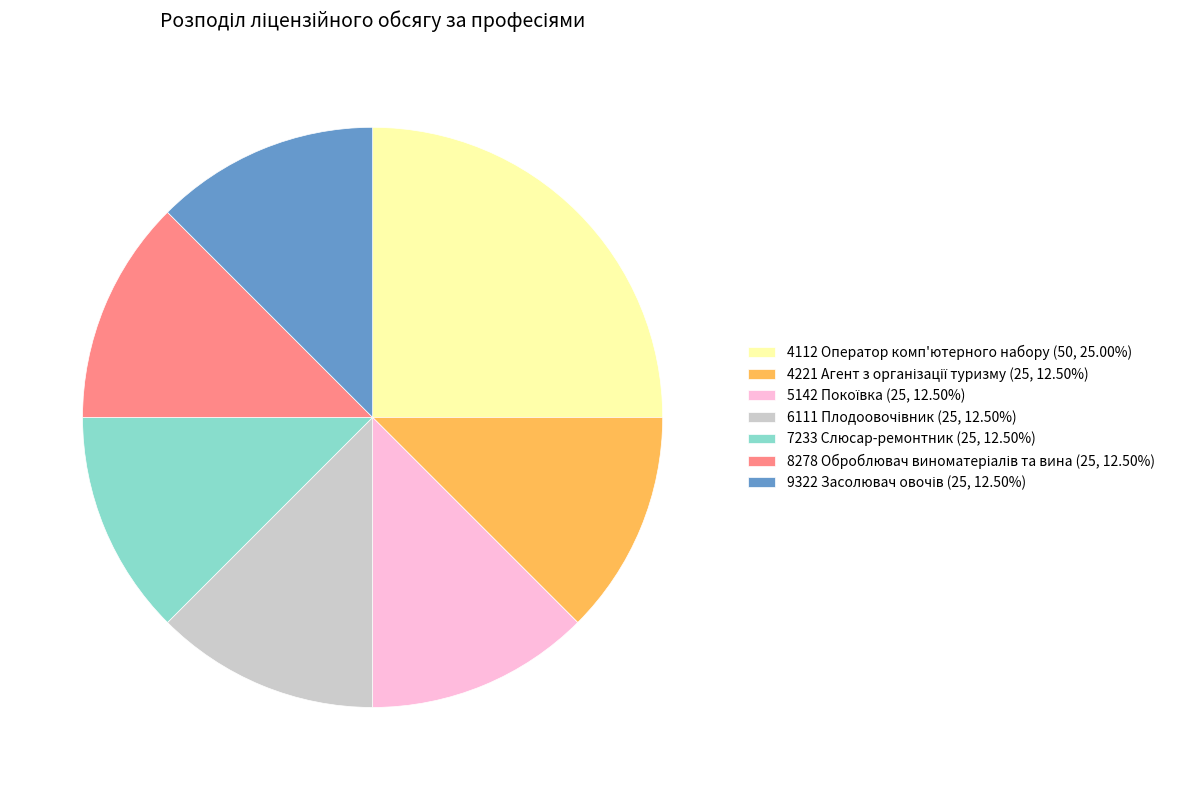

Does 7233 Слюсар-ремонтник (25, 12.50%) account for over 50% of the chart?

No